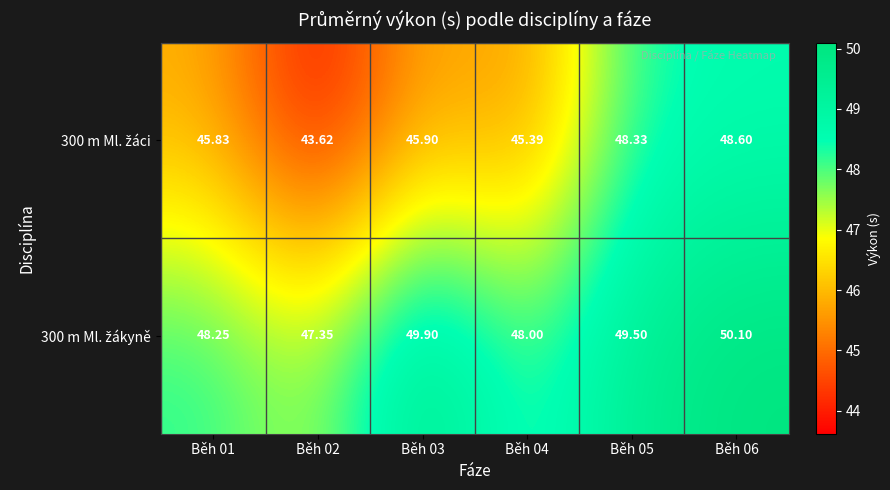

How many data points does each series have?

6